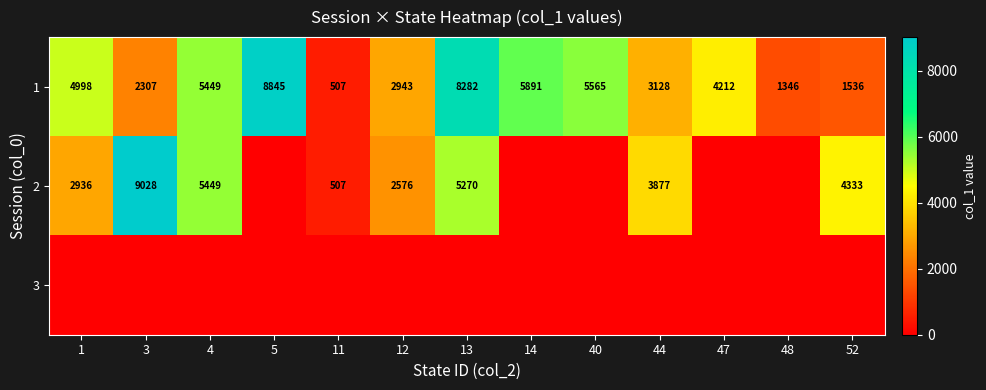

Is it true that 1 equals 428 at 52?

False